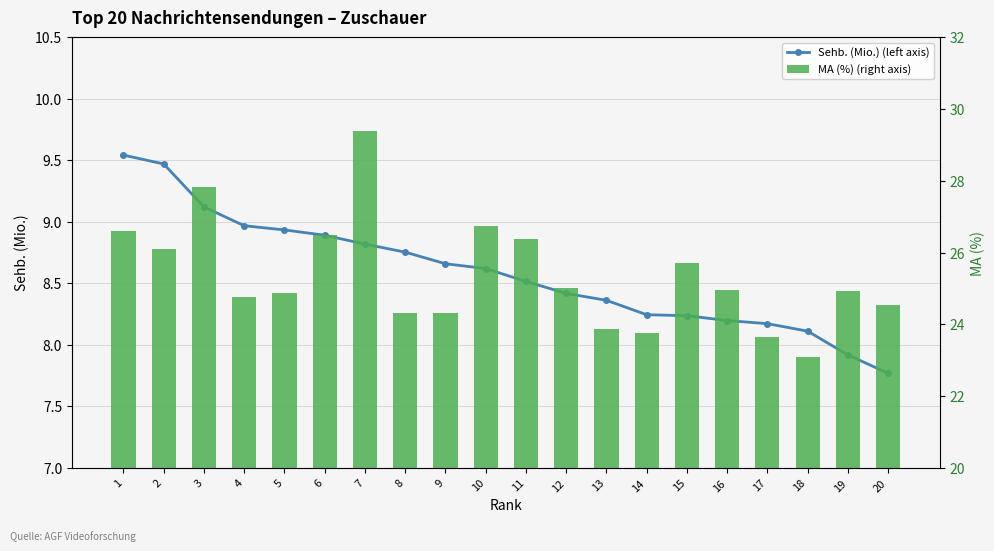

What are all the series names shown in the legend?

Sehb. (Mio.) (left axis), MA (%) (right axis)